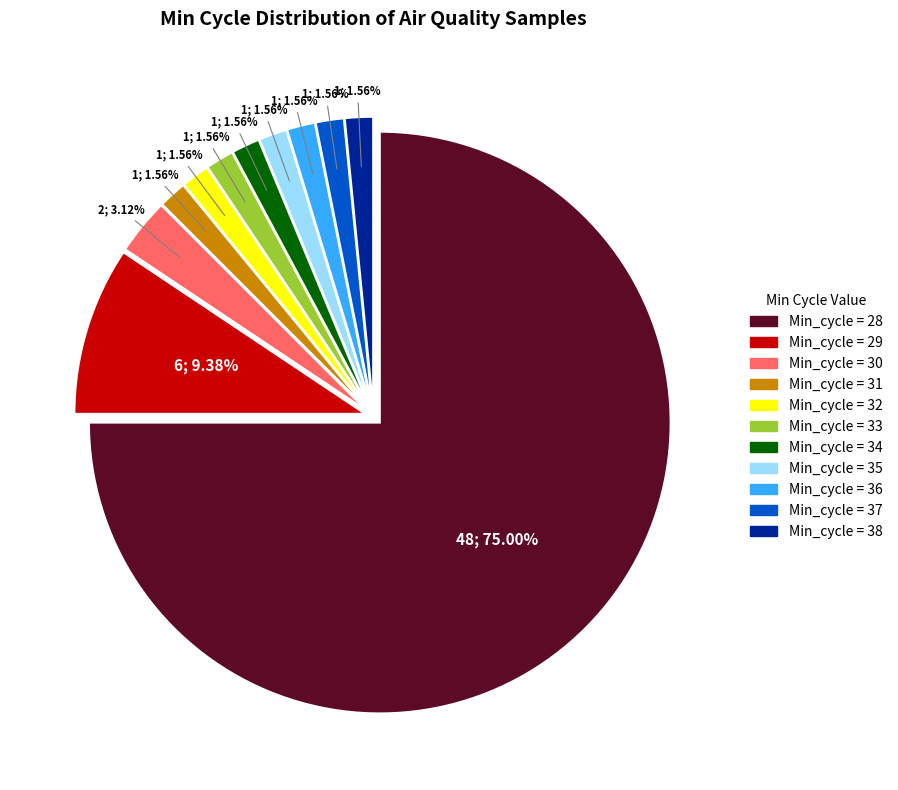

How many slices are in this pie chart?

11